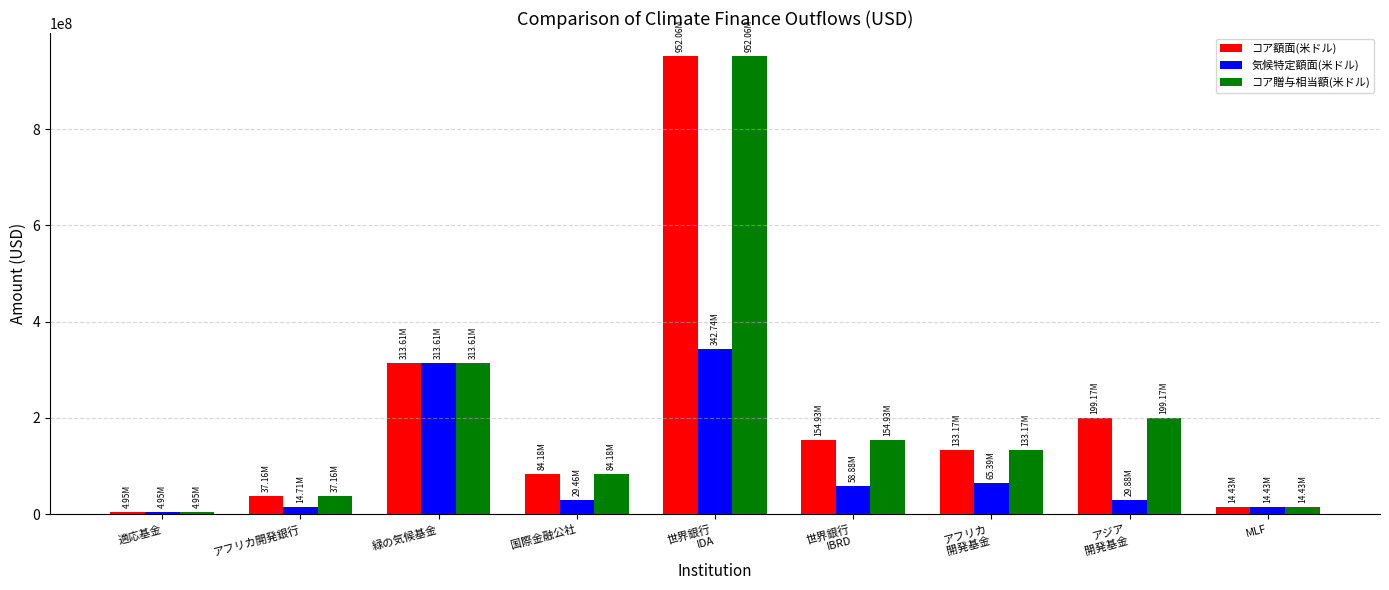

At which label is コア贈与相当額(米ドル) closest to 478500977?

緑の気候基金